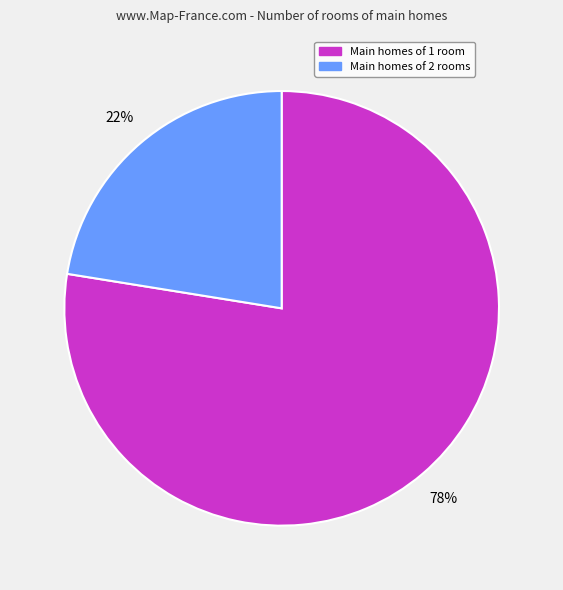

How many slices are in this pie chart?

2